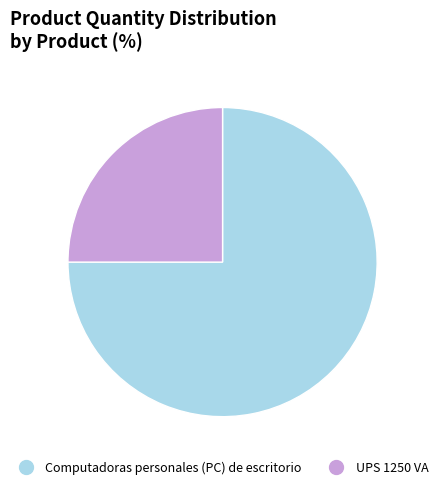

Between UPS 1250 VA and Computadoras personales (PC) de escritorio, which is larger?

Computadoras personales (PC) de escritorio